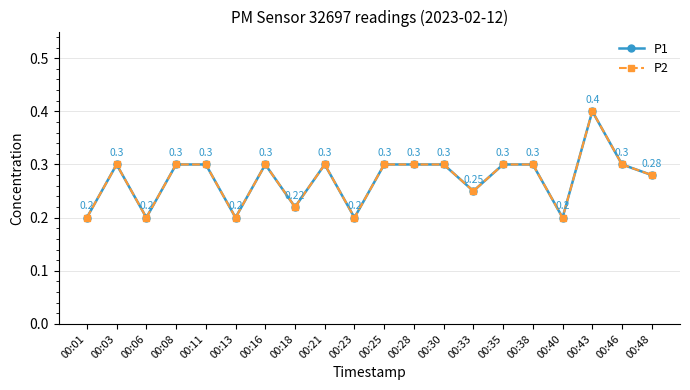

Is this an area chart (filled region under the line)?

No